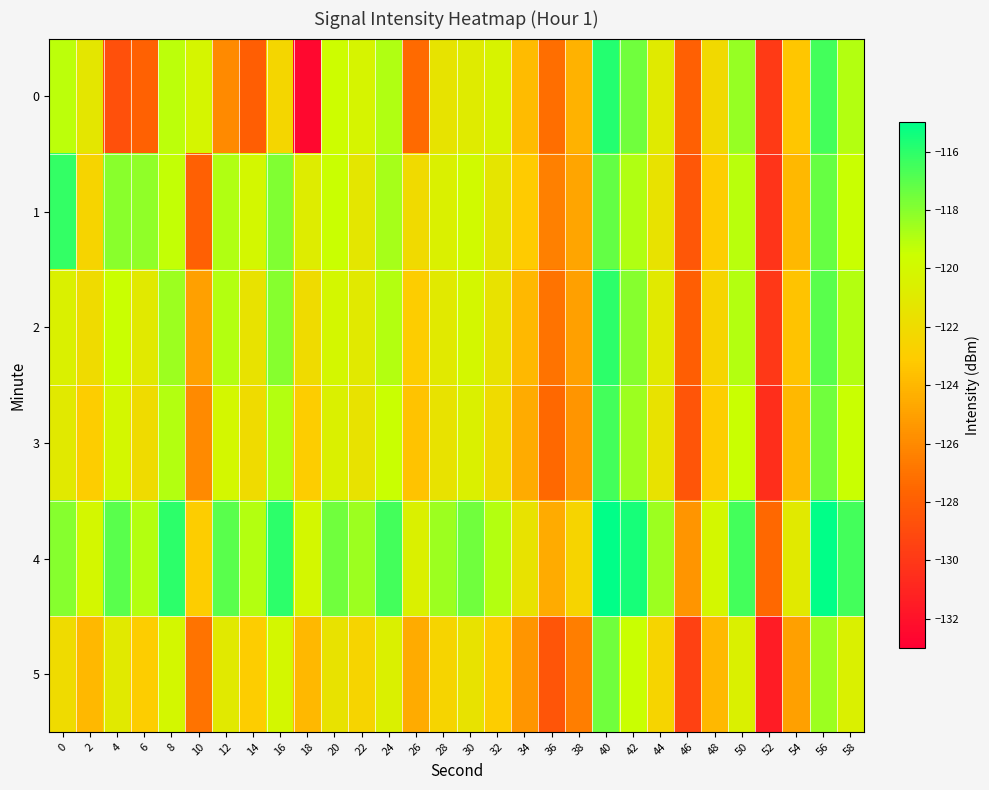

Rank the series at 58 from highest to lowest value.

4, 0, 2, 1, 3, 5